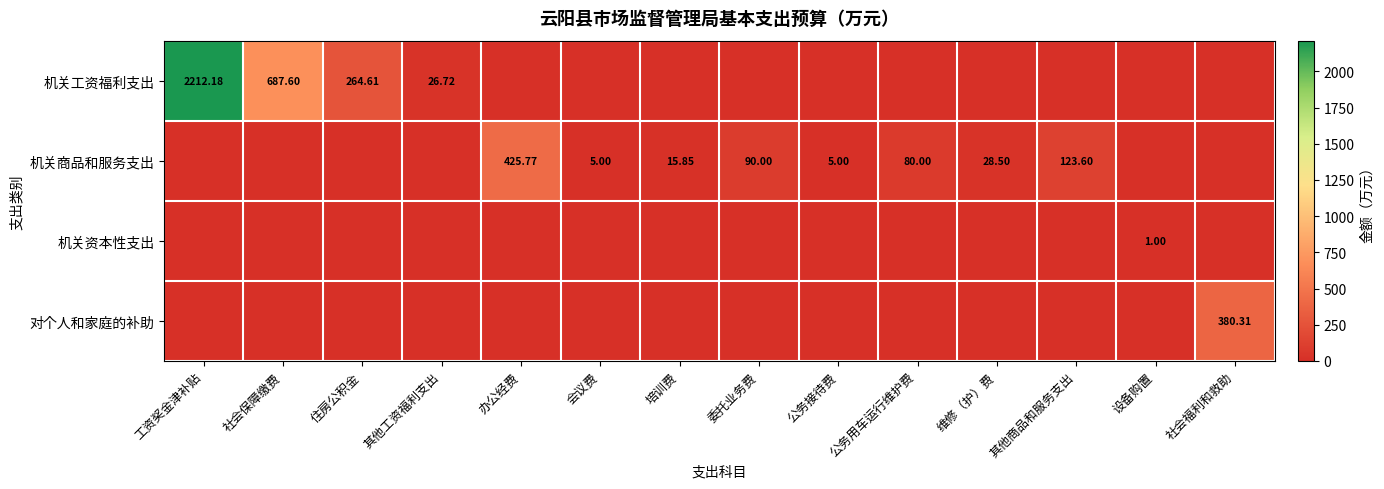

How many positive values does the 对个人和家庭的补助 series have?

1